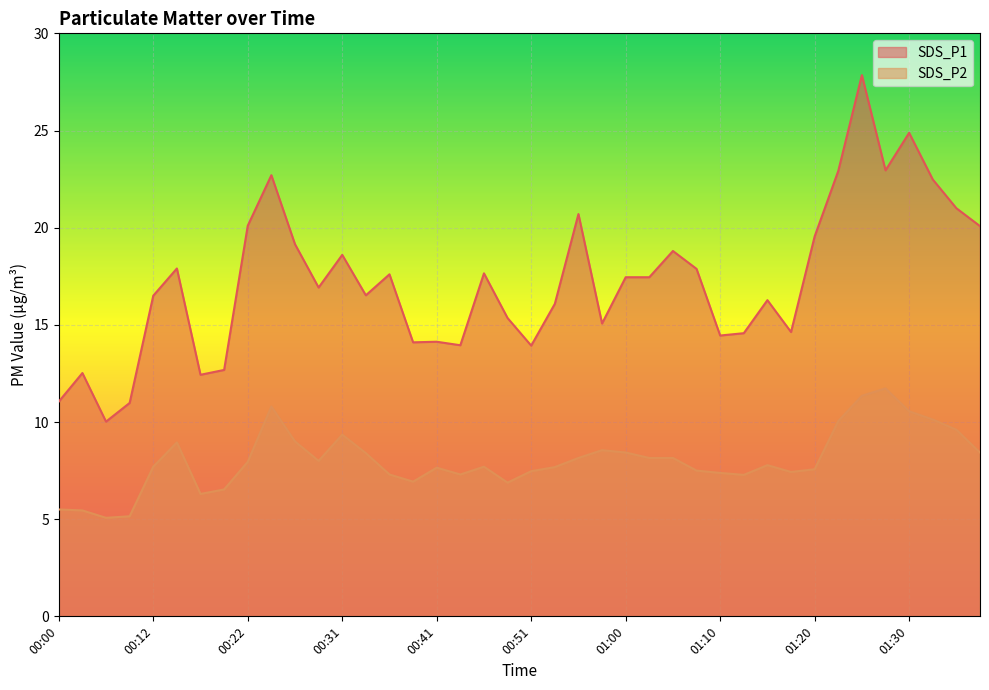

Reading left to right, extract all data points from this chart.

SDS_P1: 00:00=11.1	00:05=12.5	00:07=10.0	00:10=11.0	00:12=16.5	00:14=17.9	00:17=12.4	00:19=12.7	00:22=20.1	00:24=22.7	00:26=19.1	00:29=16.9	00:31=18.6	00:34=16.5	00:36=17.6	00:39=14.1	00:41=14.1	00:43=13.9	00:46=17.6	00:48=15.3	00:51=13.9	00:53=16.1	00:56=20.7	00:58=15.1	01:00=17.4	01:03=17.4	01:05=18.8	01:08=17.9	01:10=14.4	01:13=14.6	01:15=16.3	01:17=14.6	01:20=19.6	01:22=22.9	01:25=27.9	01:27=22.9	01:30=24.9	01:32=22.5	01:34=21.0	01:37=20.1
SDS_P2: 00:00=5.5	00:05=5.5	00:07=5.1	00:10=5.2	00:12=7.7	00:14=8.9	00:17=6.3	00:19=6.5	00:22=8.0	00:24=10.8	00:26=9.0	00:29=8.0	00:31=9.3	00:34=8.4	00:36=7.3	00:39=6.9	00:41=7.7	00:43=7.3	00:46=7.7	00:48=6.9	00:51=7.5	00:53=7.7	00:56=8.2	00:58=8.6	01:00=8.4	01:03=8.2	01:05=8.2	01:08=7.5	01:10=7.4	01:13=7.3	01:15=7.8	01:17=7.4	01:20=7.6	01:22=10.1	01:25=11.3	01:27=11.7	01:30=10.6	01:32=10.1	01:34=9.6	01:37=8.4